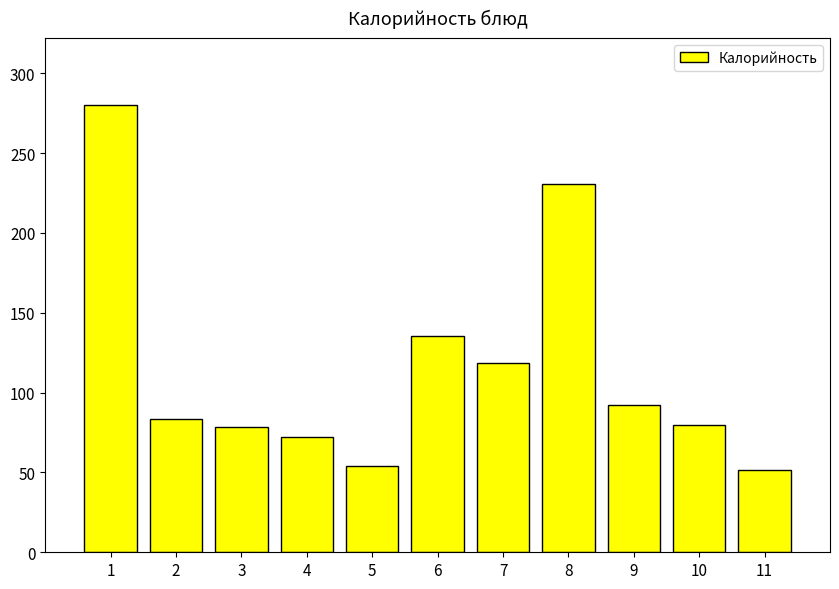

Where does the data first go above 83?

1